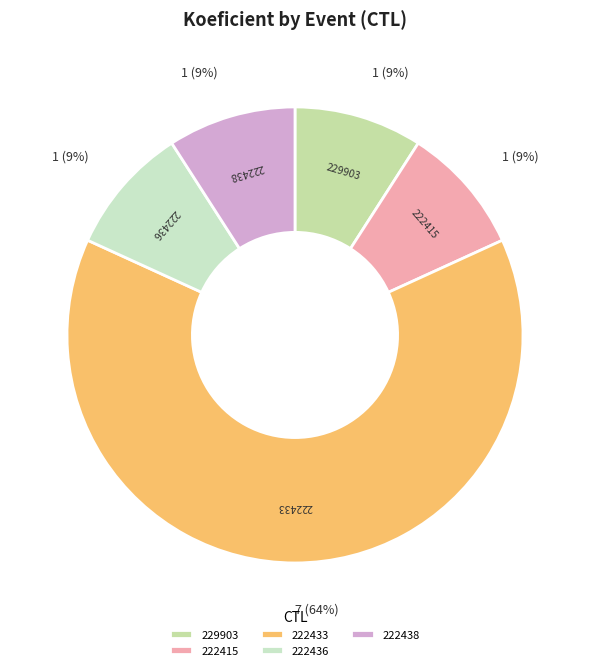

Which has a higher value, 222436 or 222433?

222433